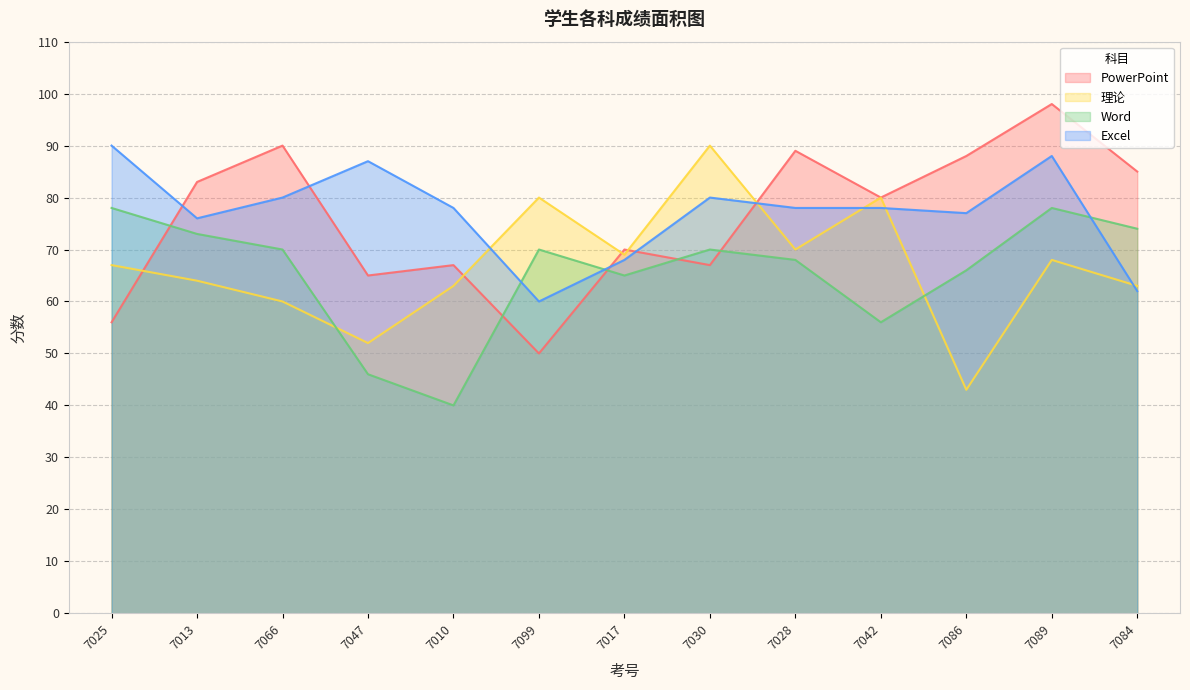

What is the difference between the maximum and minimum values in the PowerPoint series?

48